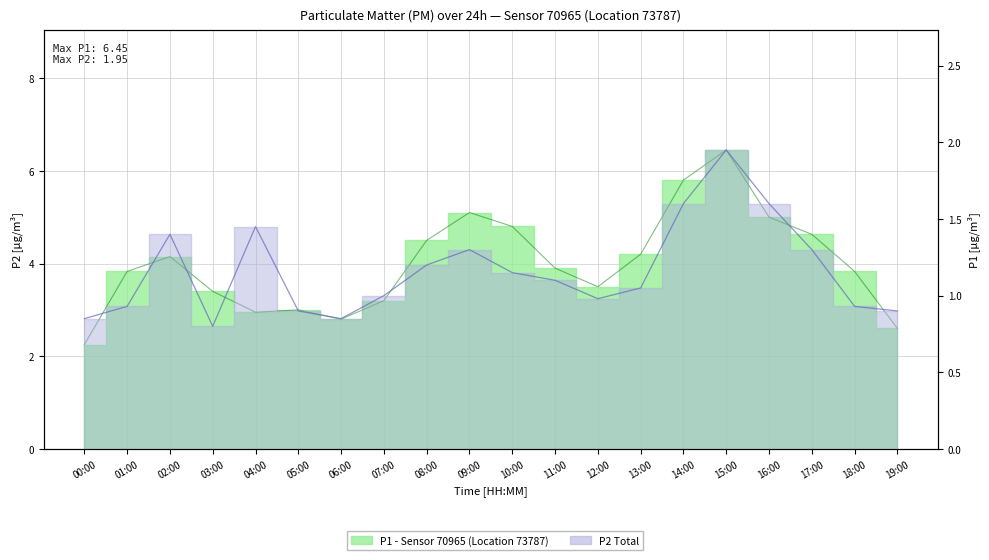

What is the average value of the P1 series?

4.0